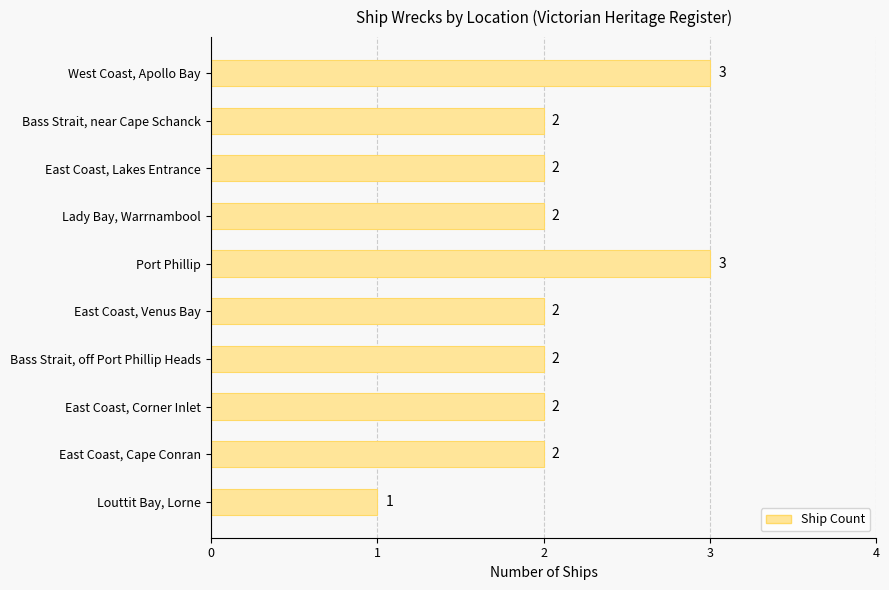

What is the sum of all values?

21